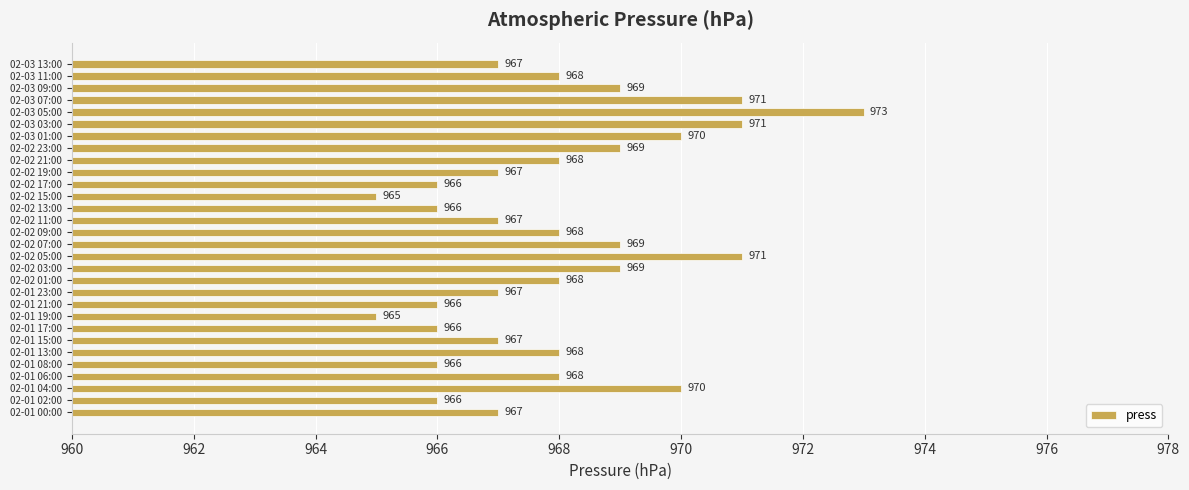

The value at 02-02 09:00 is 968. True or false?

True